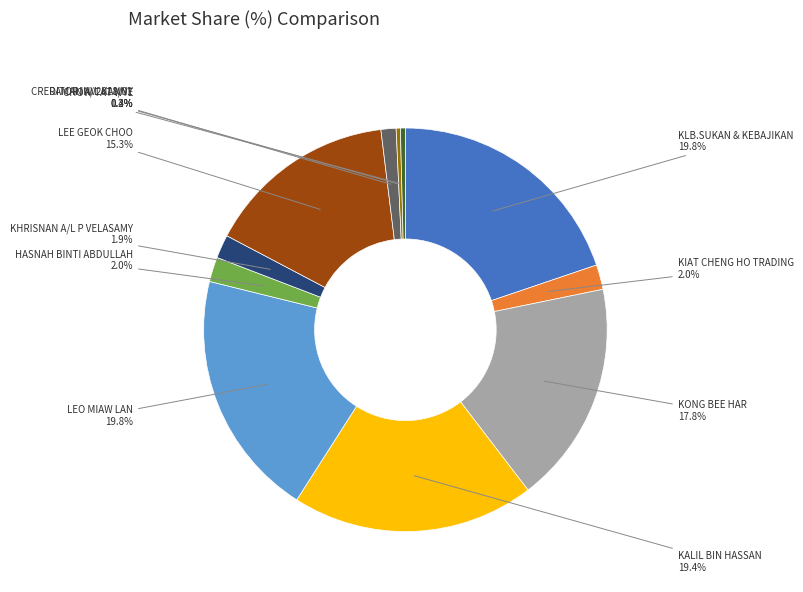

Do LEO MIAW LAN and KHRISNAN A/L P VELASAMY together represent more than half of the pie?

No